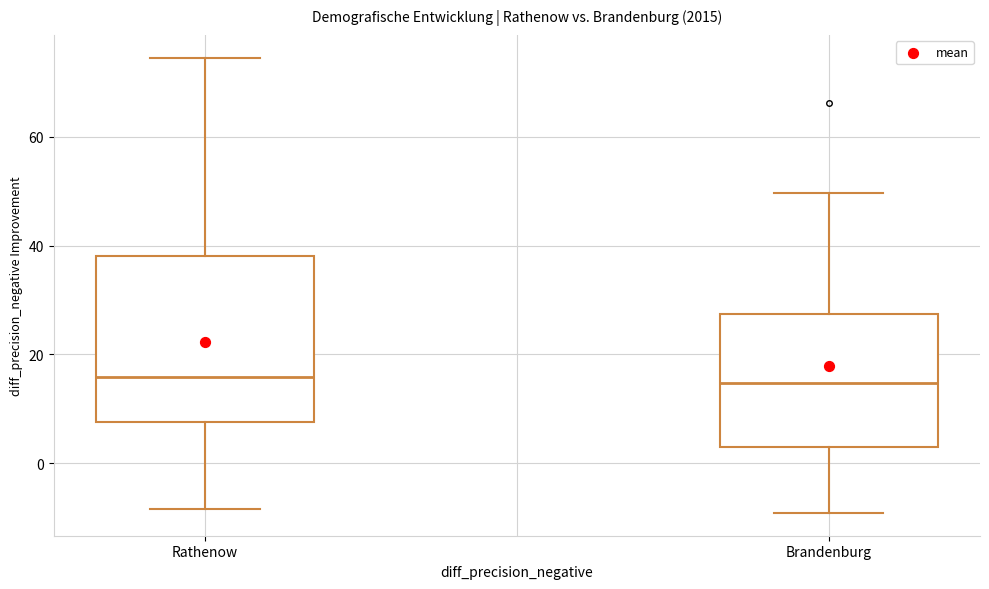

Reading left to right, read every box against the y-axis: the position of its median line, the range the box covers, and the ends of its whiskers. The values are not printed on the chart, so give them approximately, as read against the axis.

Rathenow: median 16, box 8 to 38, whiskers -8 to 74
Brandenburg: median 14, box 4 to 28, whiskers -10 to 50